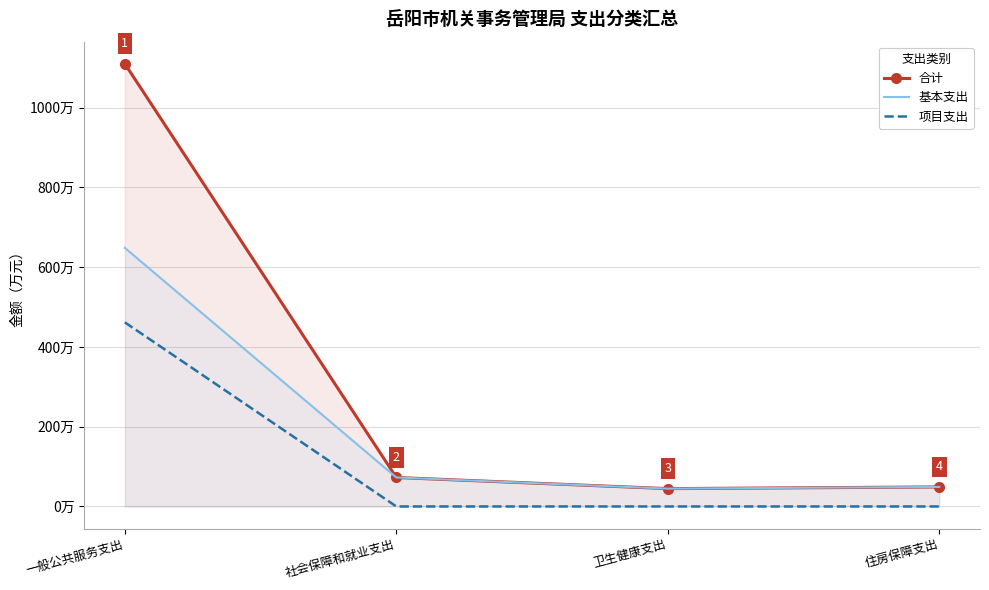

What is the label of the 3rd point from the left?

卫生健康支出